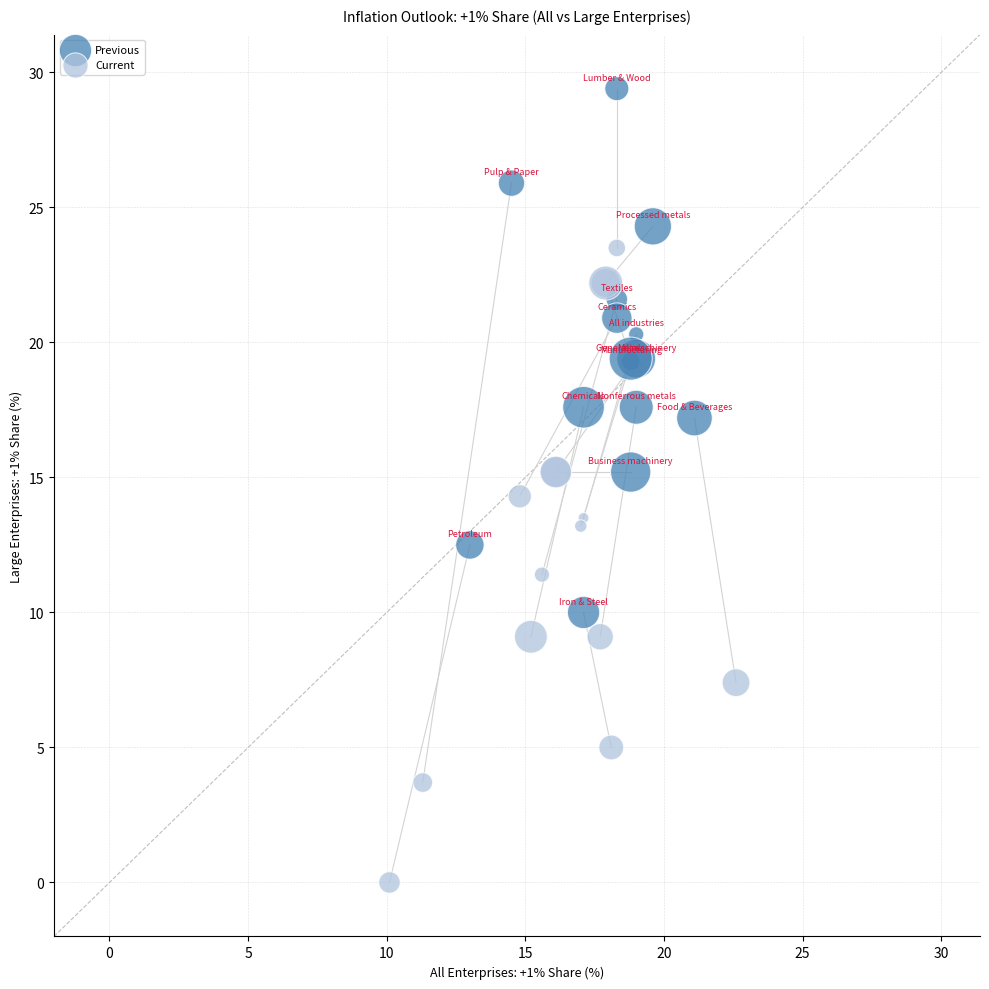

Which series has the widest spread of Y values?

Current